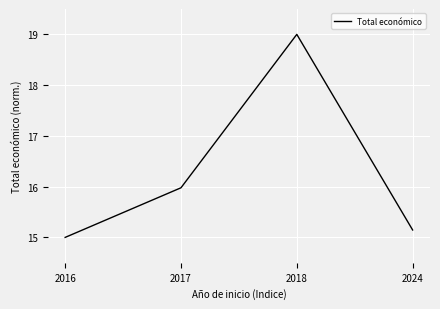

What is the difference between the maximum and minimum values?

4.0